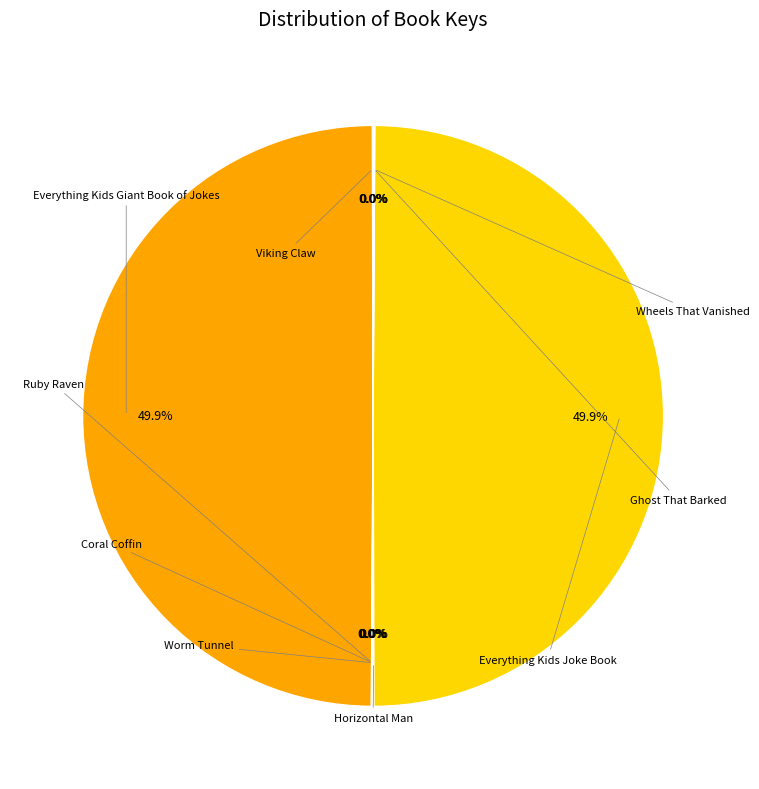

Which category has the smallest portion of the pie?

Horizontal Man